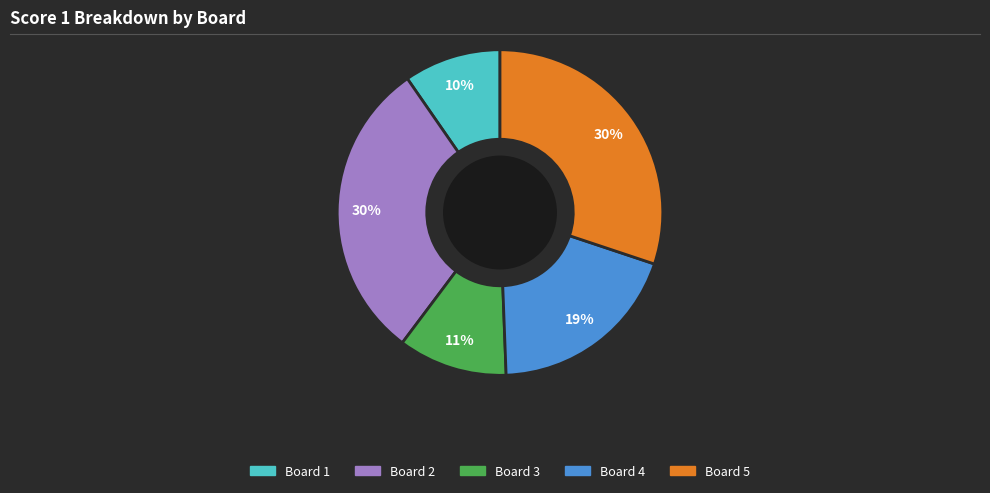

Do Board 3 and Board 1 together represent more than half of the pie?

No